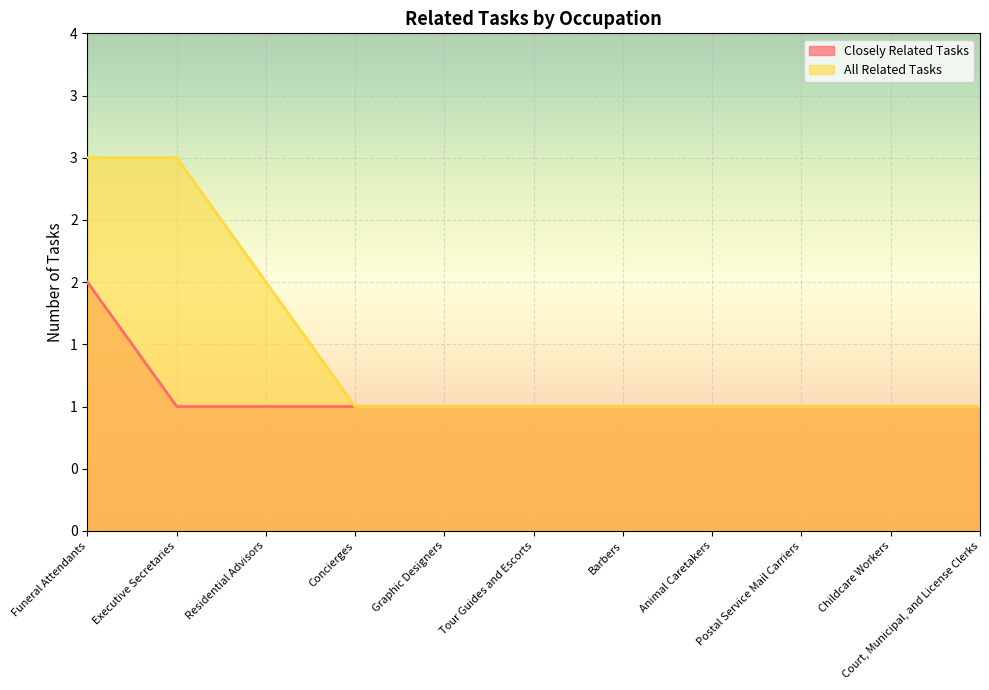

What is the label of the 11th point from the left?

Court, Municipal, and License Clerks